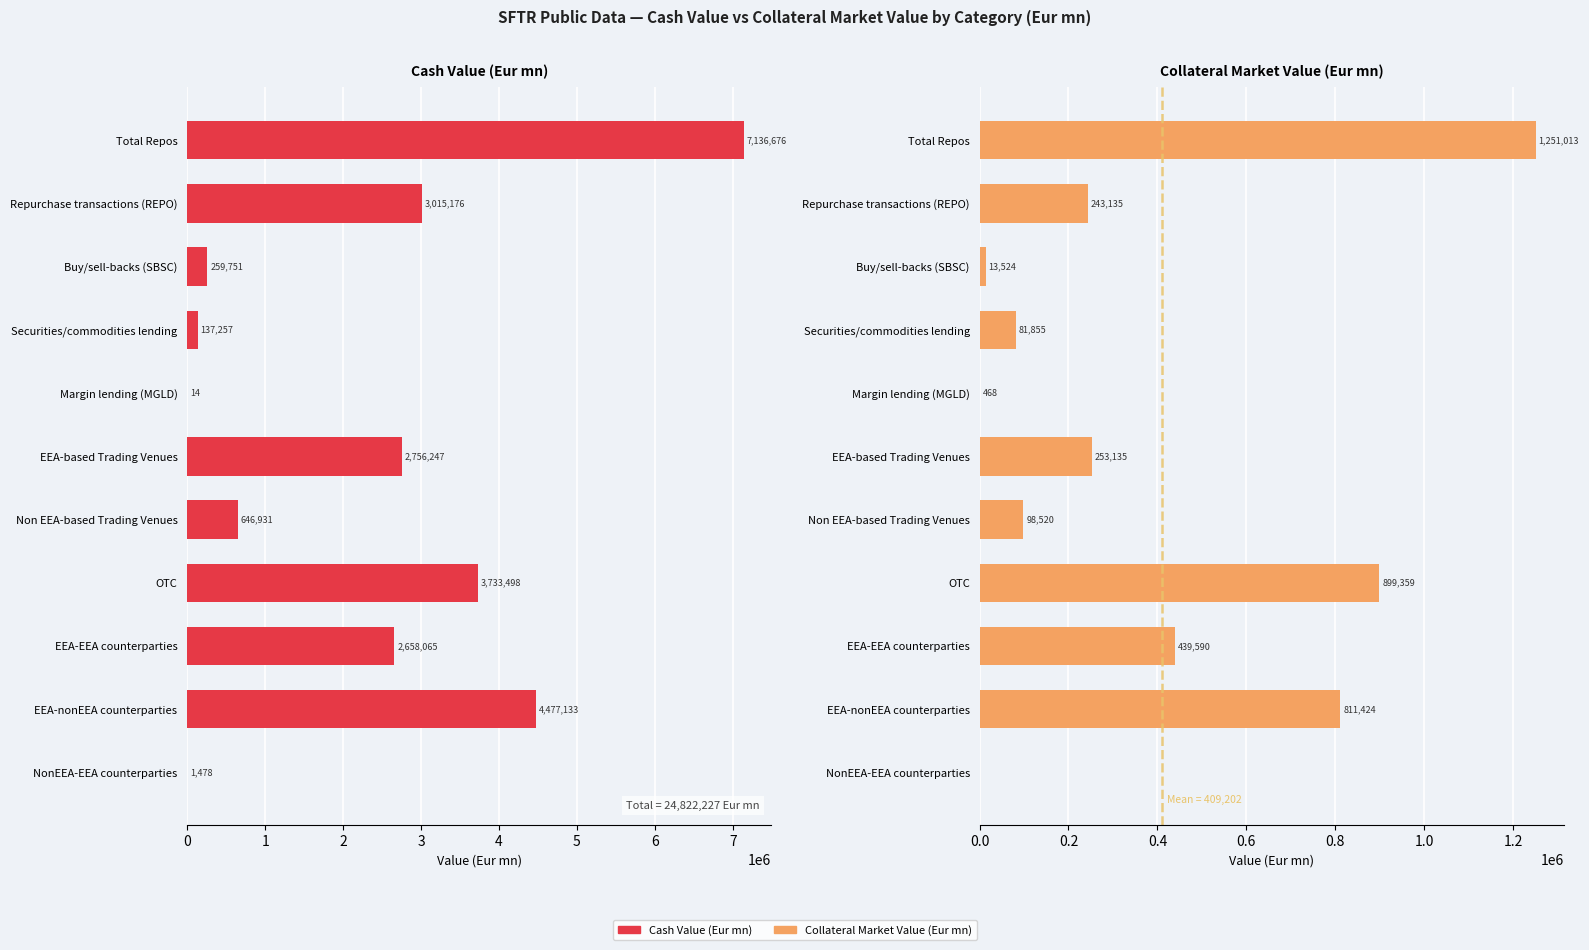

What is the value of the Cash Value (Eur mn) bar at the 6th from the left?

2756246.5